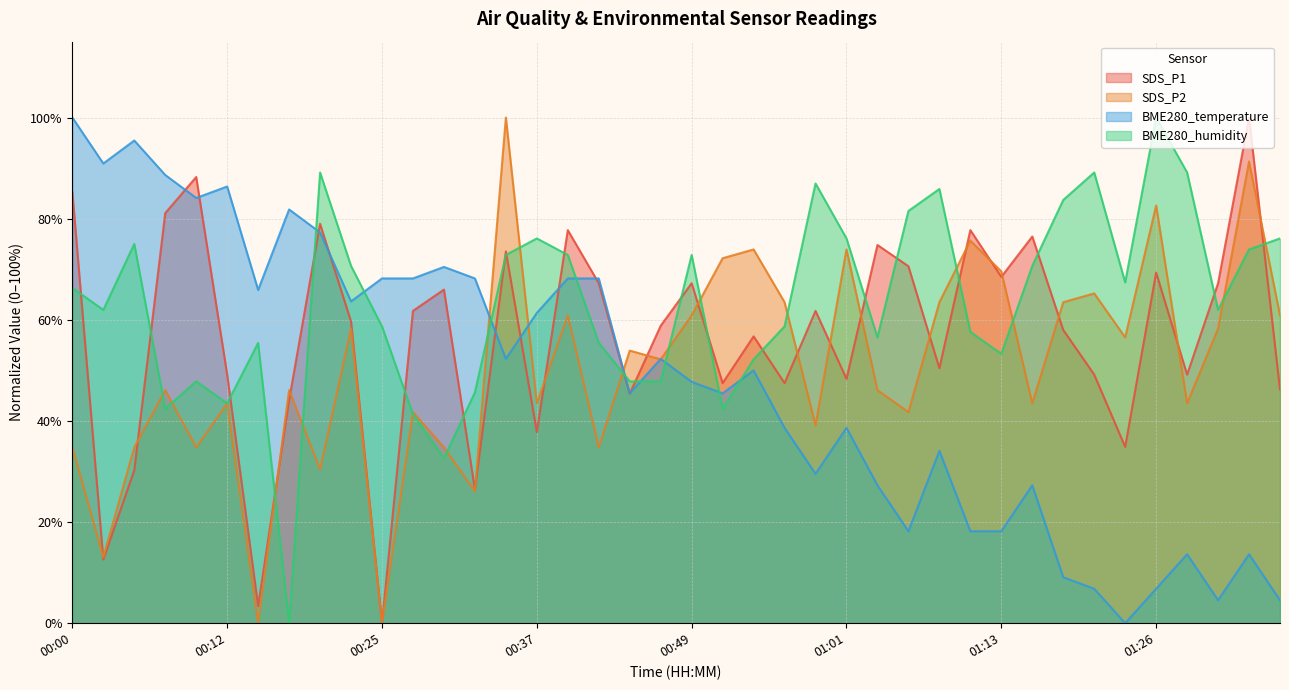

Is it true that BME280_temperature equals 38.6 at 01:01?

True